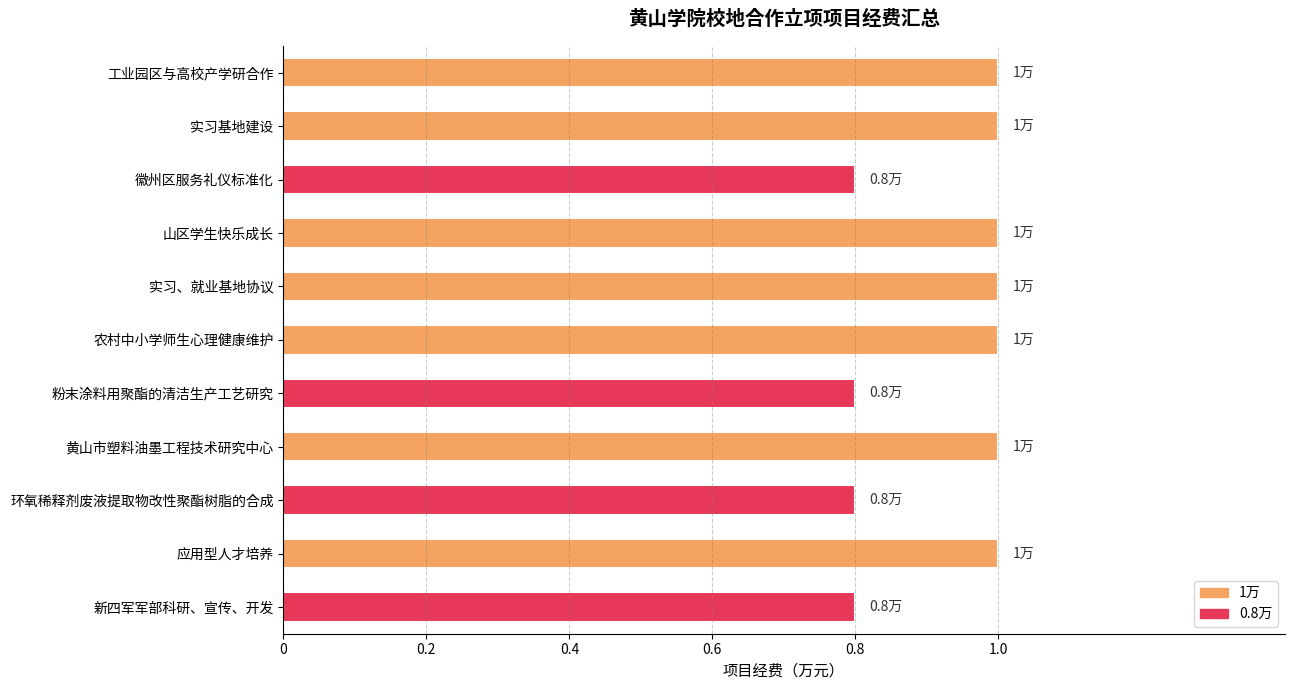

What is the sum of all values?

10.2